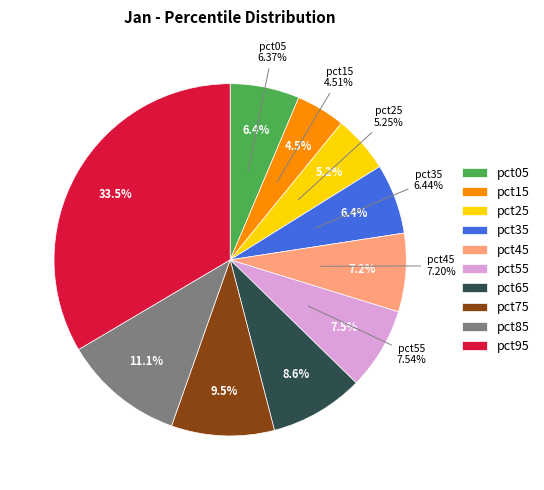

What is the ratio of the value at pct65 to the value at pct95?

0.3